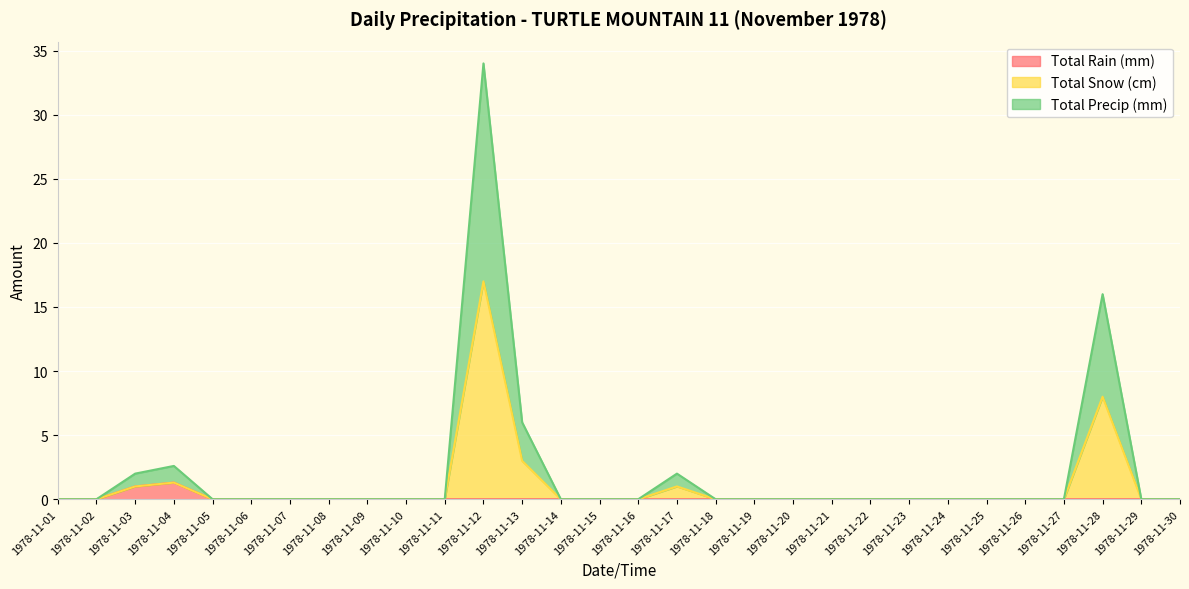

Rank the series at 1978-11-10 from lowest to highest value.

Total Rain (mm), Total Snow (cm), Total Precip (mm)